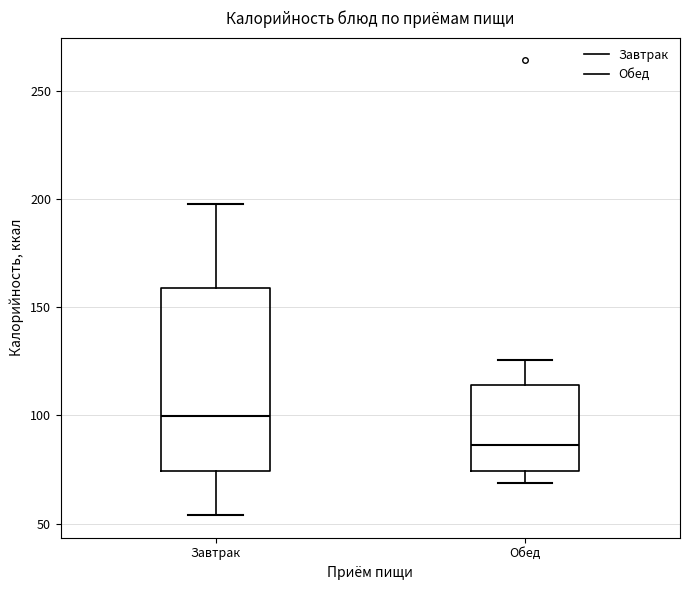

Which box is the tallest, from its lower edge to its upper edge?

Завтрак